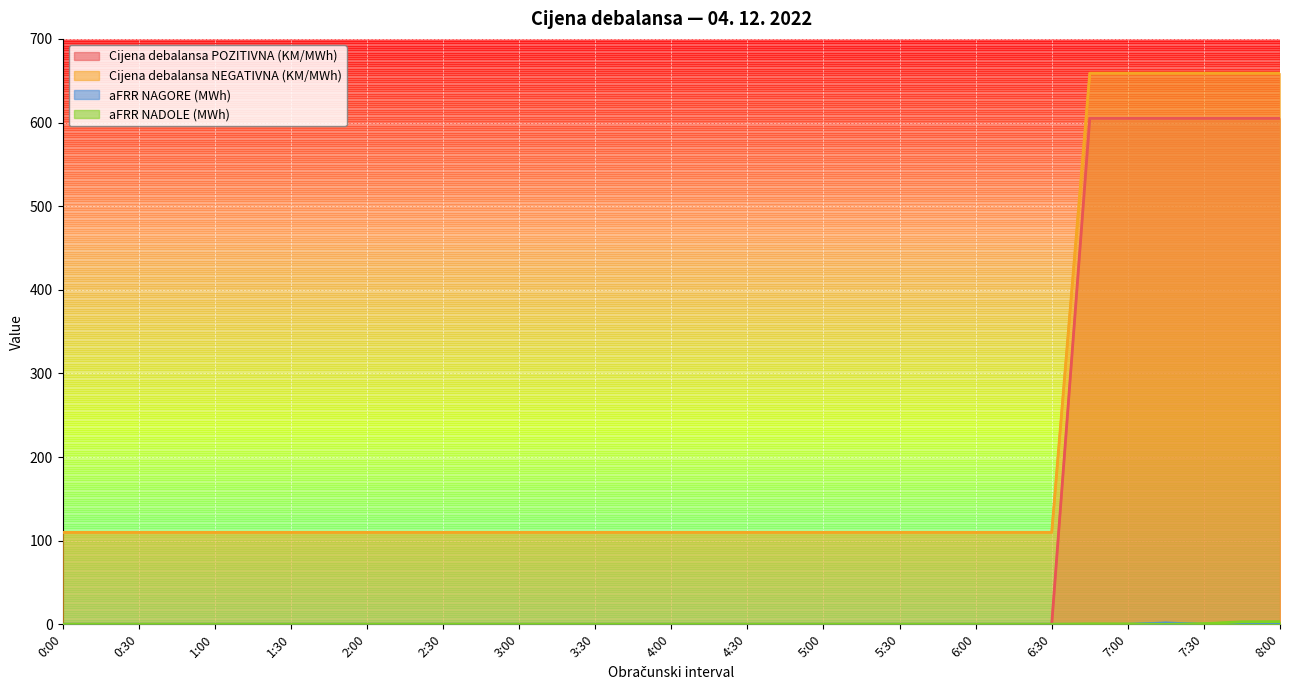

True or false: aFRR NADOLE (MWh) and Cijena debalansa POZITIVNA (KM/MWh) cross at least once.

False